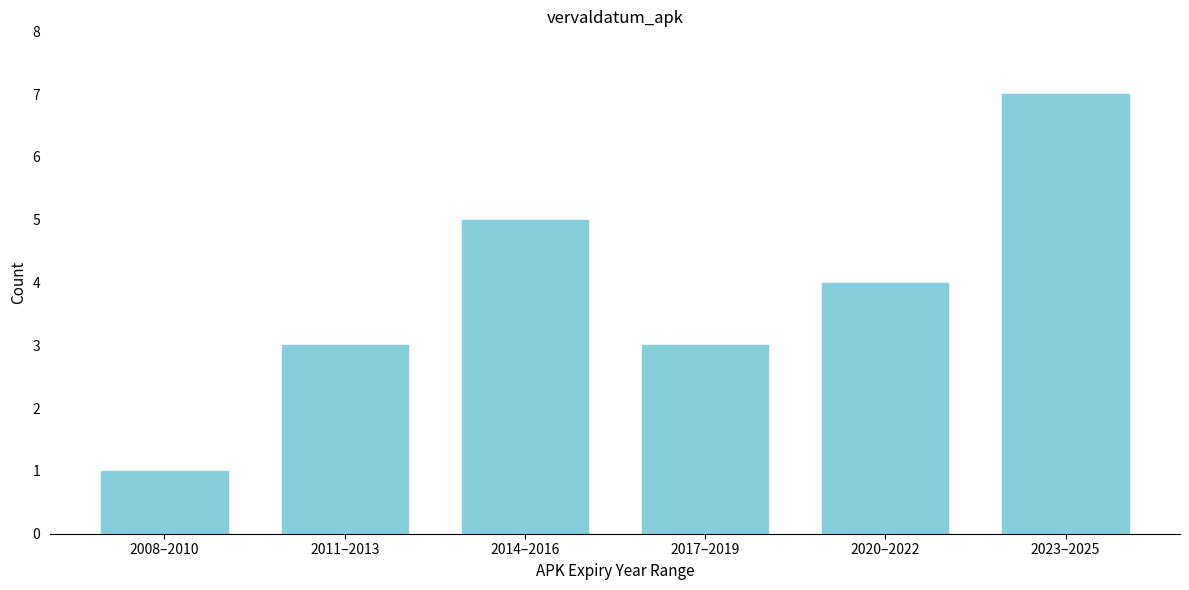

Reading right to left, list all the values displayed in this chart.

7	4	3	5	3	1